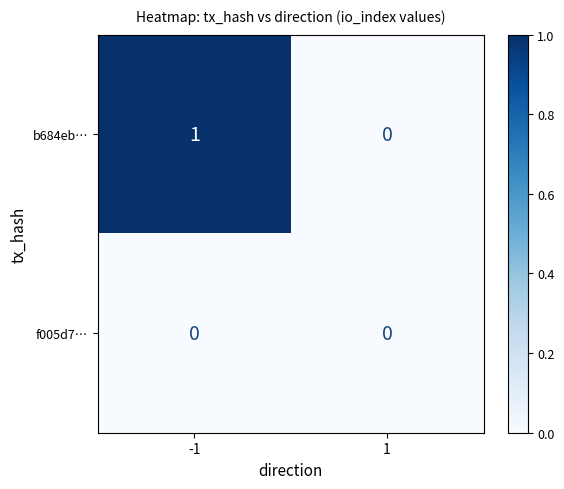

Which series changed the most between -1 and 1?

b684eb…